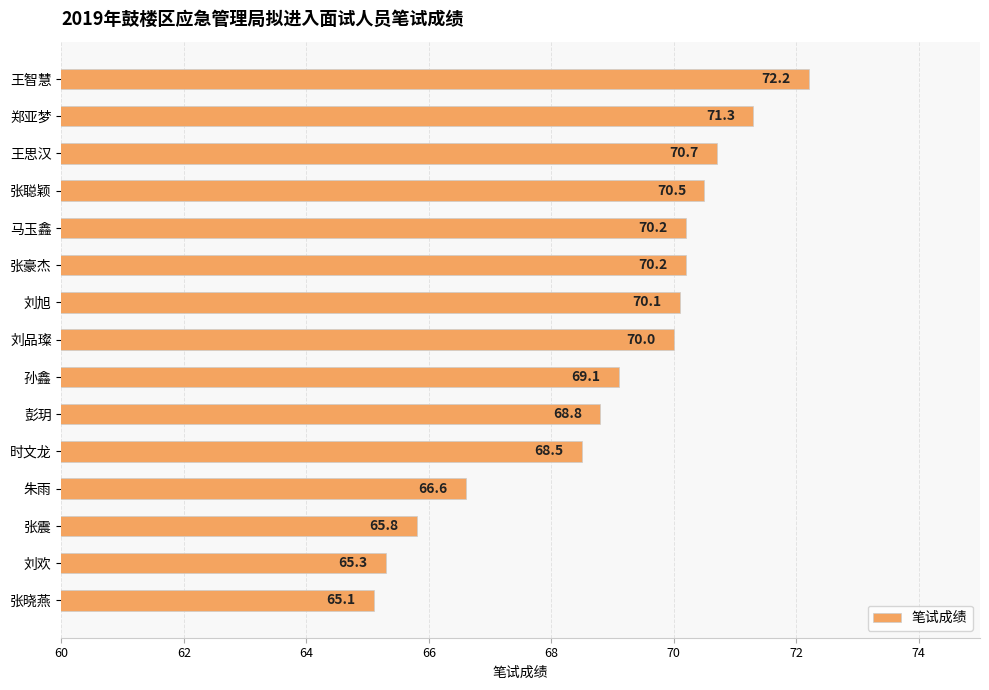

What is the maximum value shown in the chart?

72.2